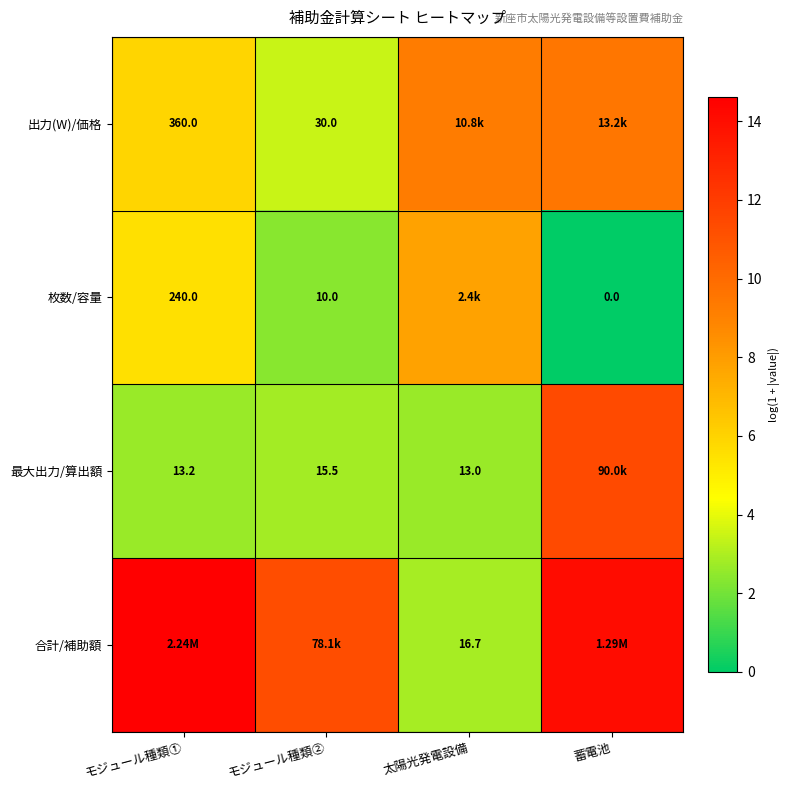

Is the value of 出力(W)/価格 at モジュール種類① greater than the value of 最大出力/算出額 at 太陽光発電設備?

Yes